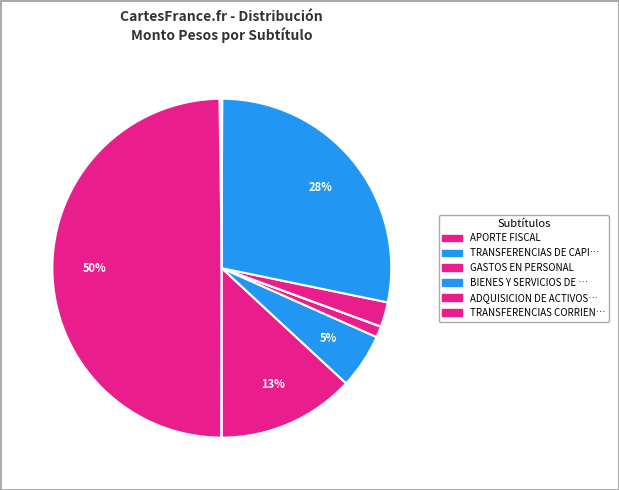

To the nearest percent, what is the average slice percentage?

9%